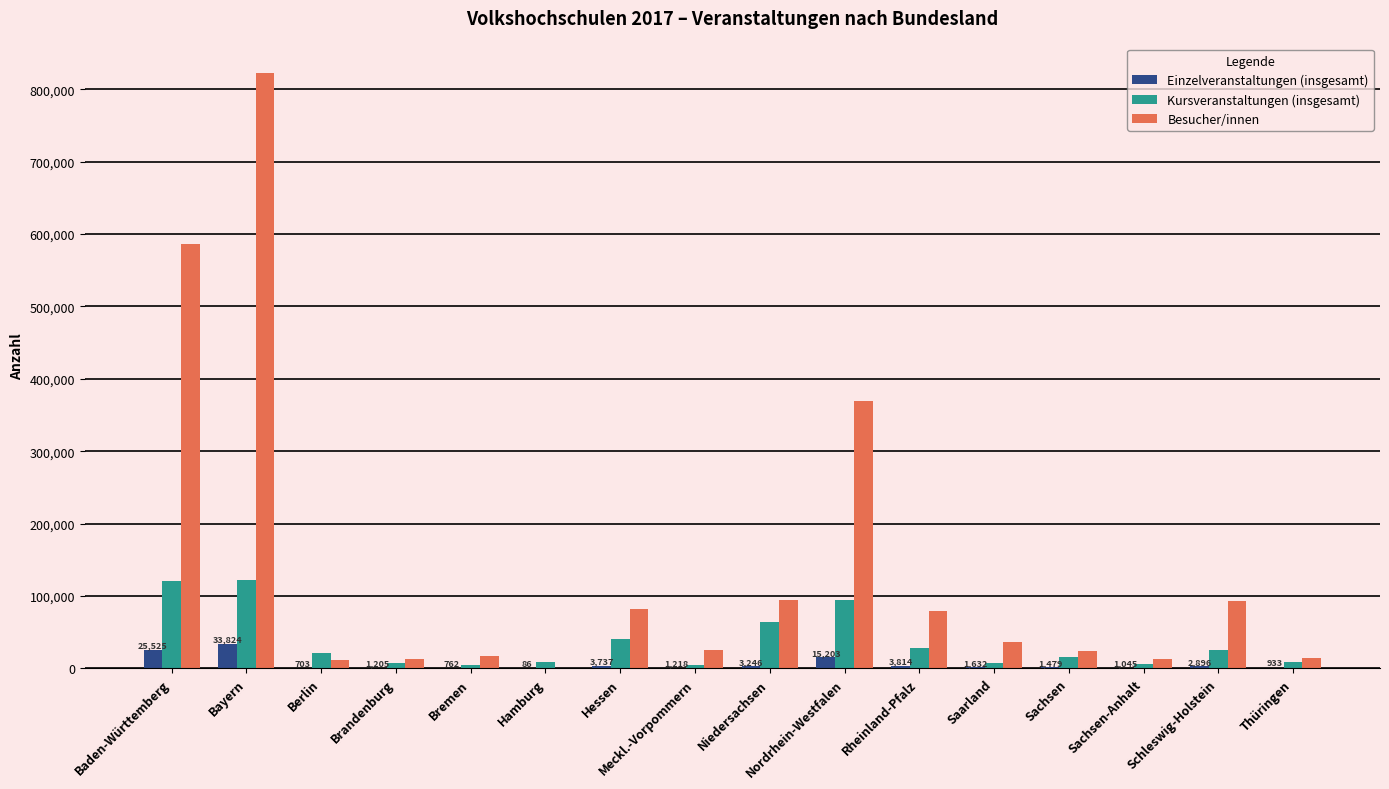

What is the greatest value displayed?

822272